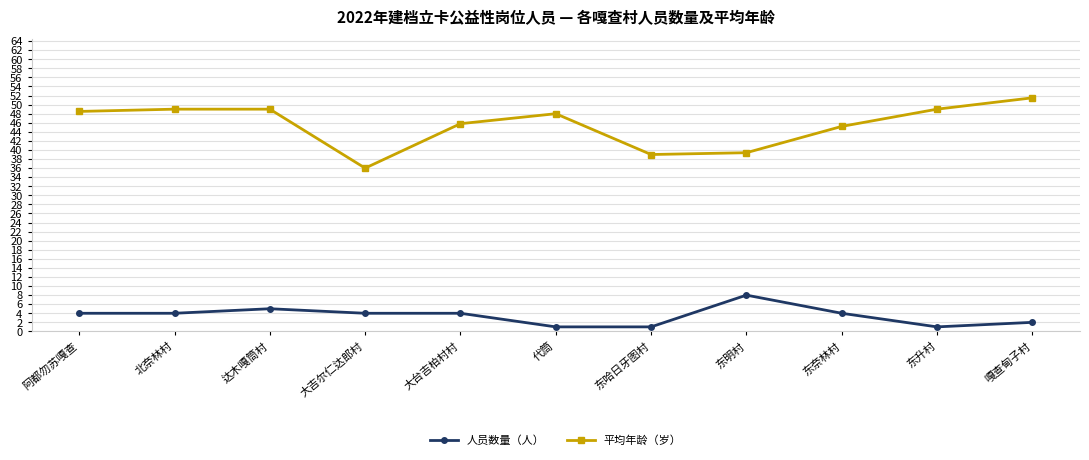

What is the highest value of the 人员数量（人） series?

8.0